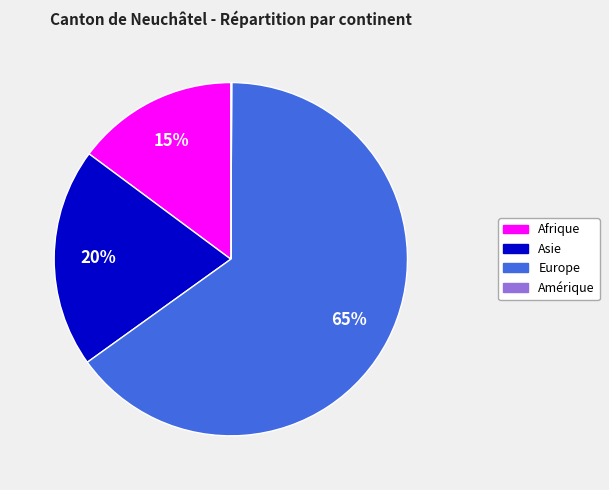

Is there any slice that represents more than half of the pie?

Yes